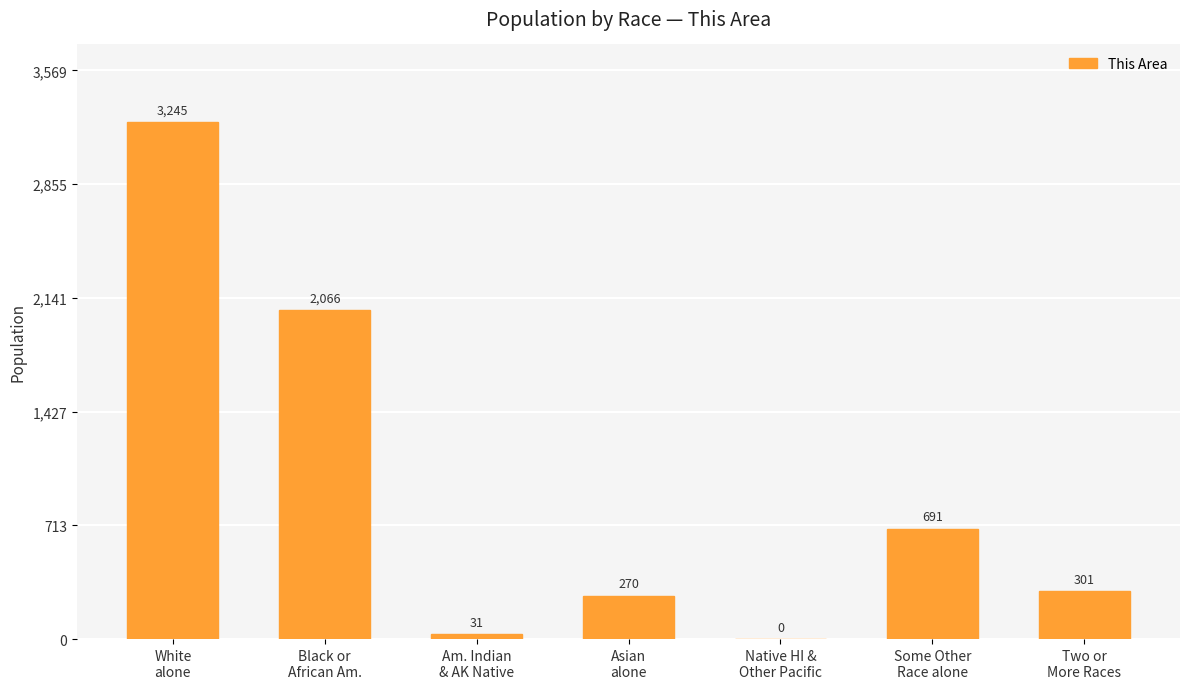

Approximately how many times larger is the value at Two or
More Races compared to Asian
alone?

1.1